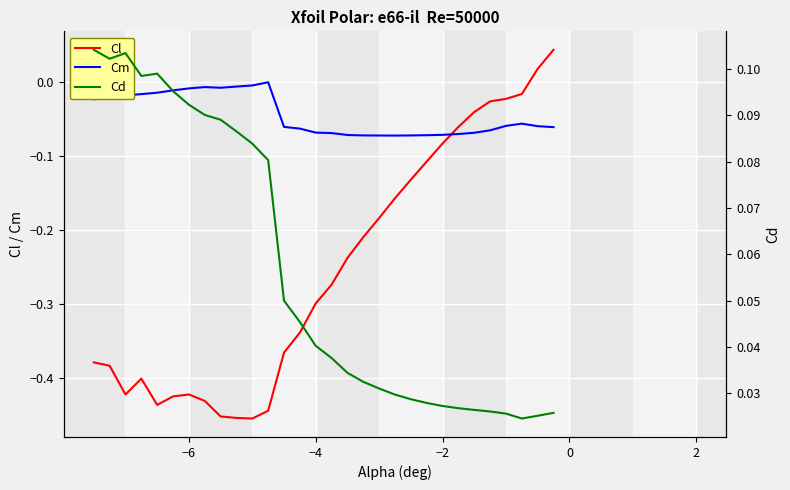

How many data points does each series have?

30